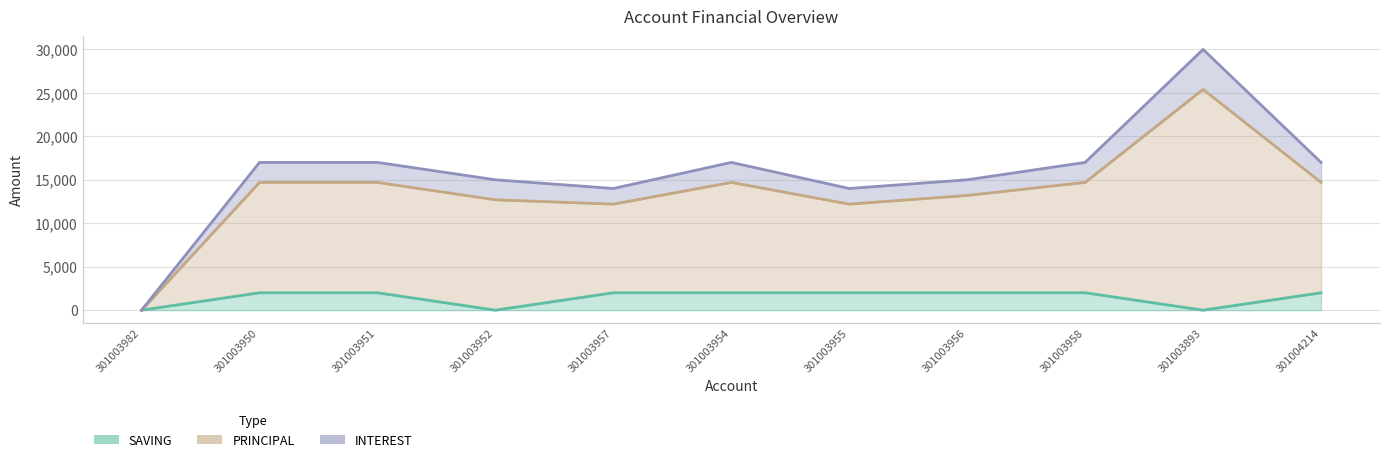

Where is the first local minimum for SAVING?

301003952